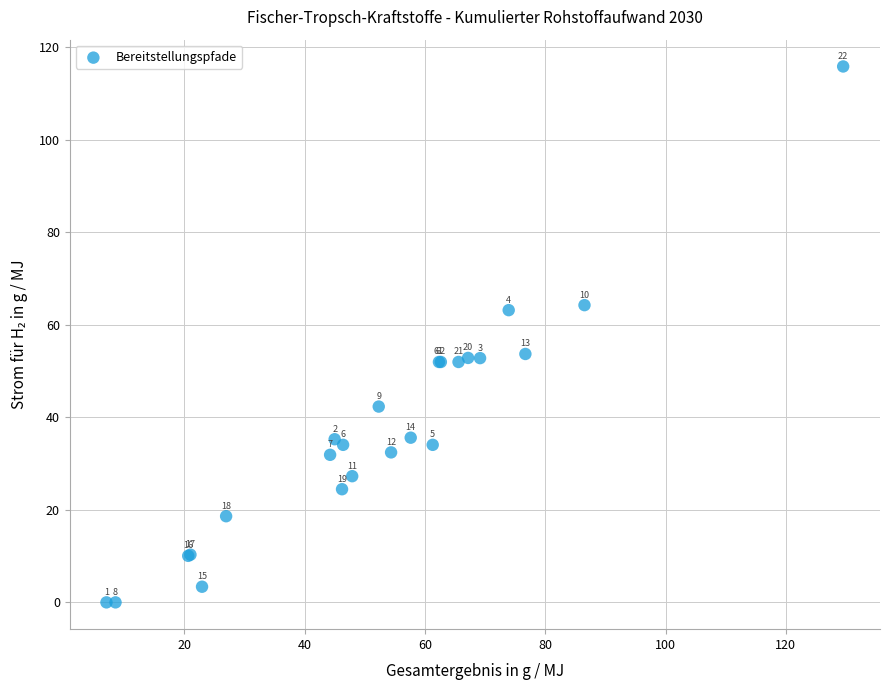

What Y value in the scatter plot is closest to 57?

53.7